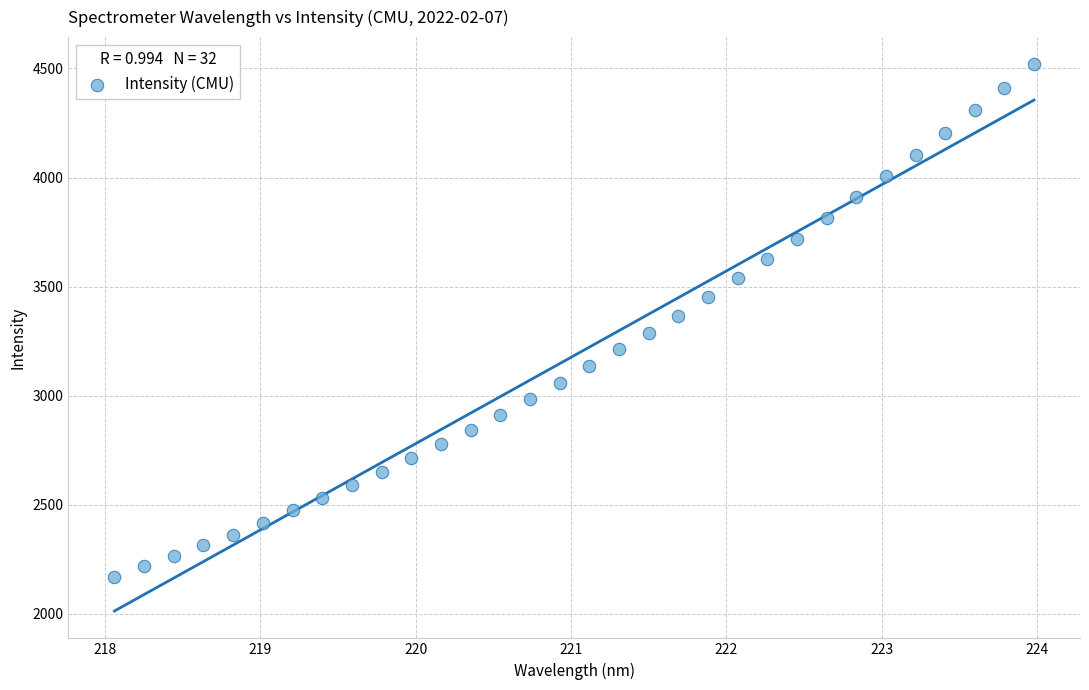

What is the range of X values (max minus min)?

5.9